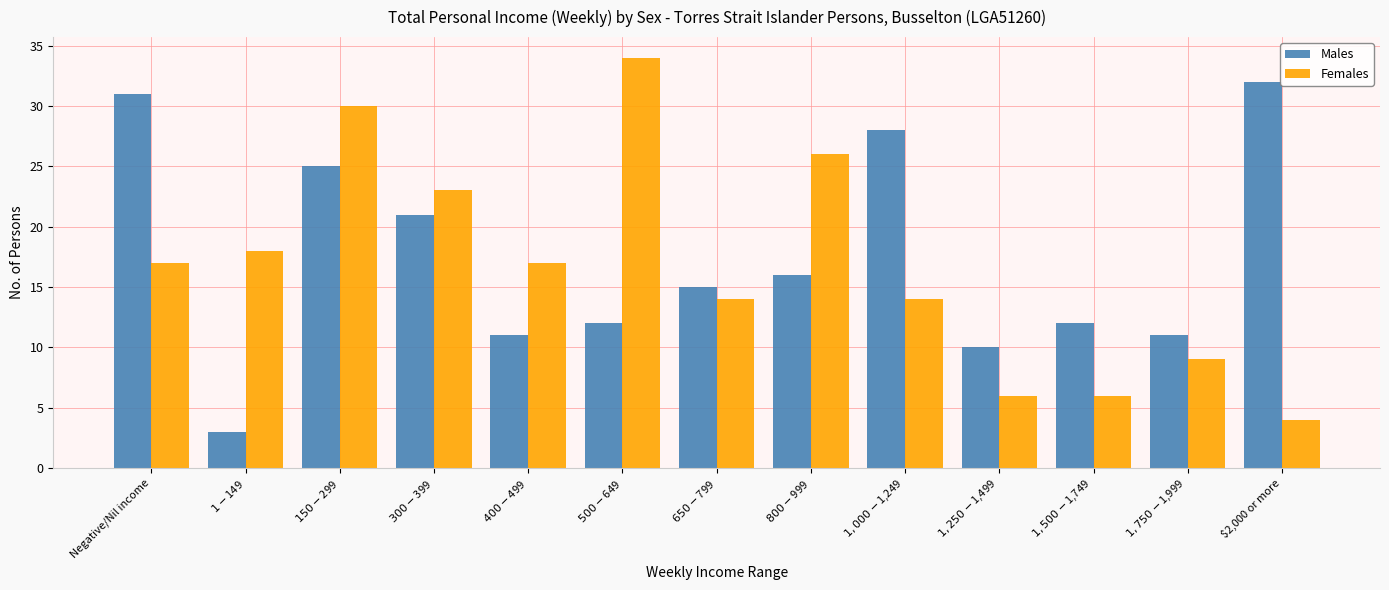

What position from the left is $1,750-$1,999?

12